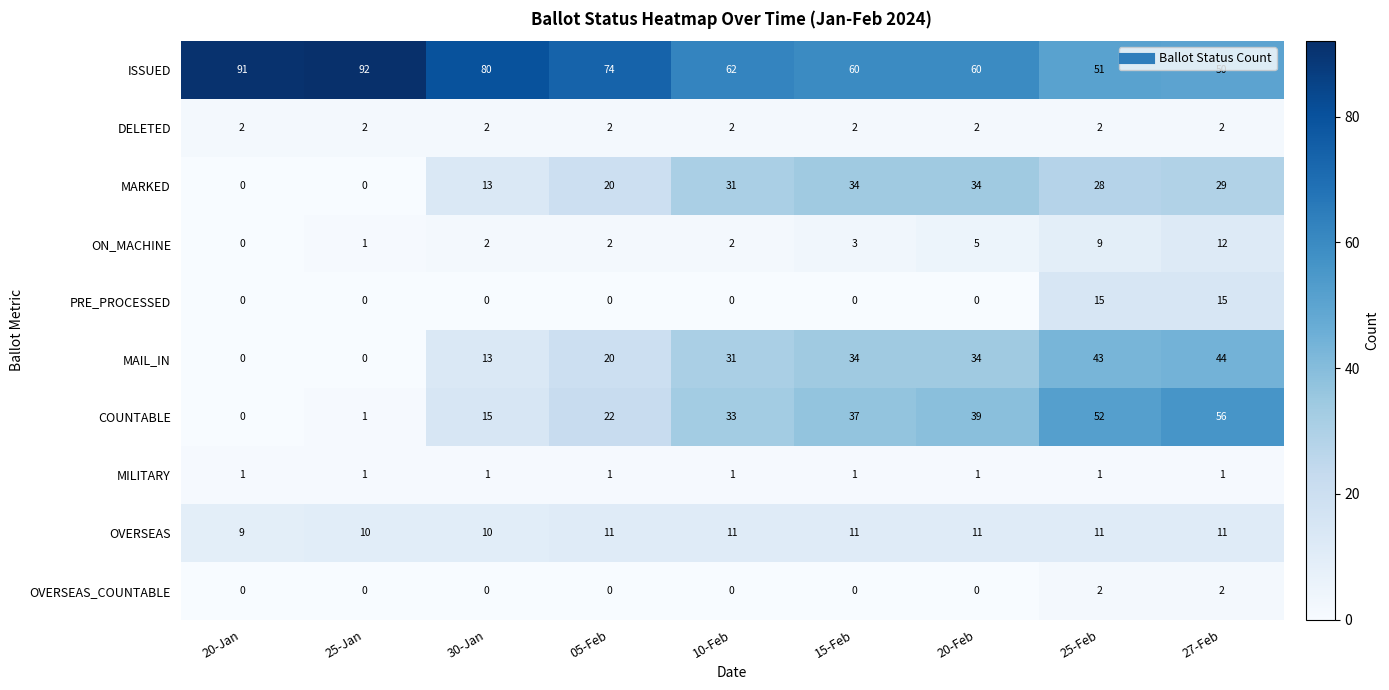

How many OVERSEAS_COUNTABLE values are between 0 and 1?

7